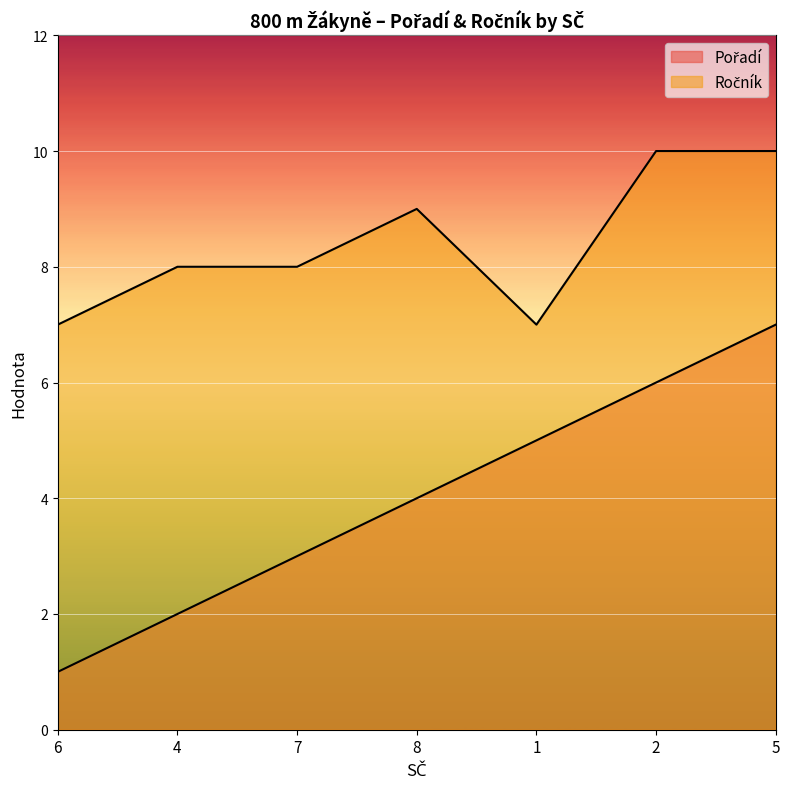

True or false: Ročník and Pořadí cross at least once.

False